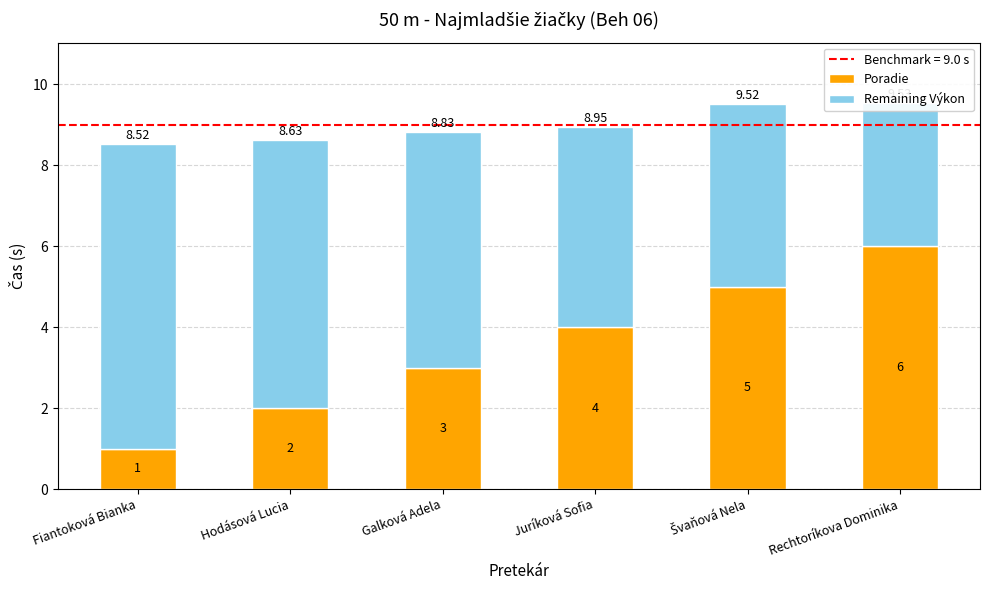

Which has a higher value, Rechtoríkova Dominika or Hodásová Lucia?

Rechtoríkova Dominika